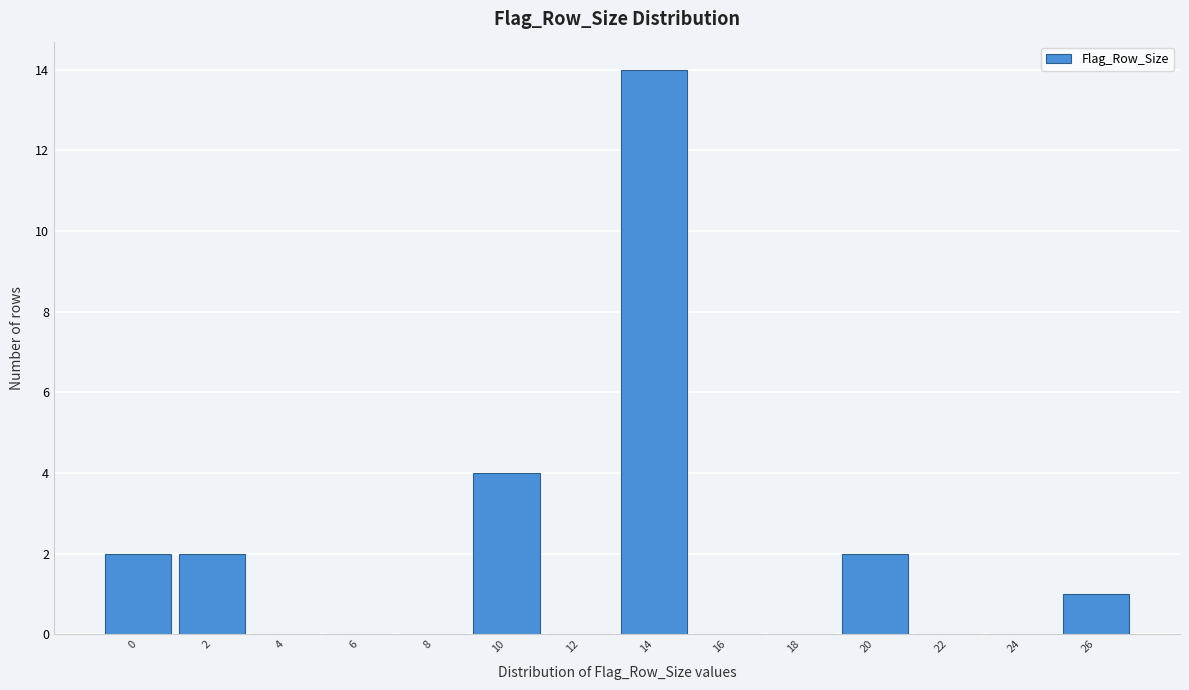

Reading left to right, extract all data points from this chart.

0=2	2=2	4=0	6=0	8=0	10=4	12=0	14=14	16=0	18=0	20=2	22=0	24=0	26=1